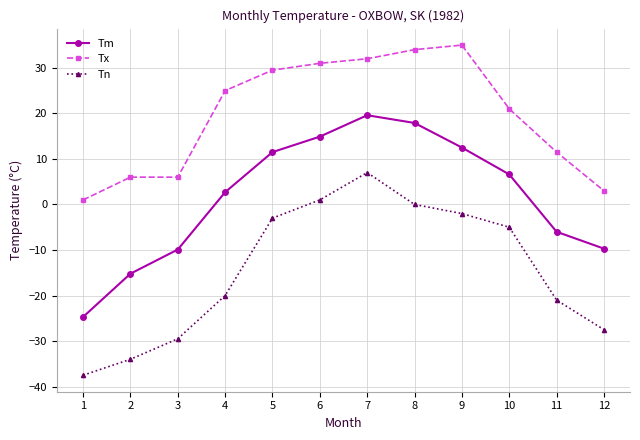

True or false: Tm and Tn intersect in this chart.

False